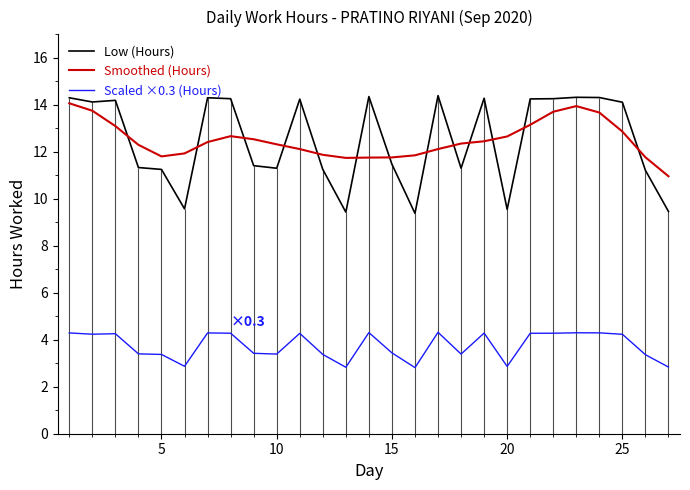

What are all the series names shown in the legend?

Low (Hours), Smoothed (Hours), Scaled ×0.3 (Hours)